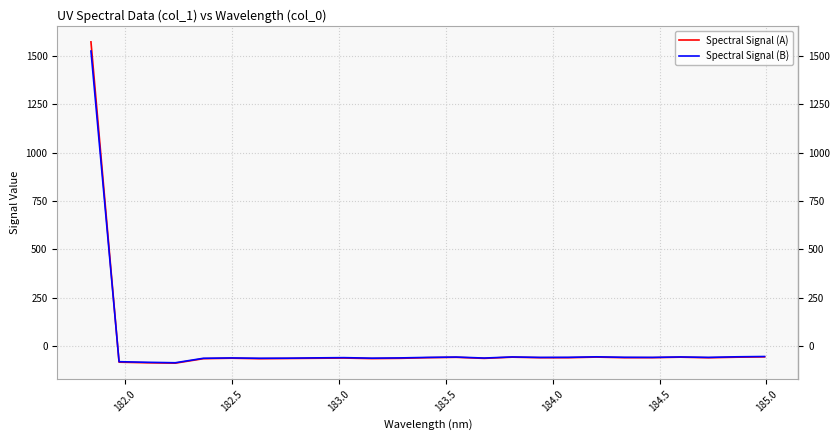

How many times do Spectral Signal (B) and Spectral Signal (A) cross each other?

1